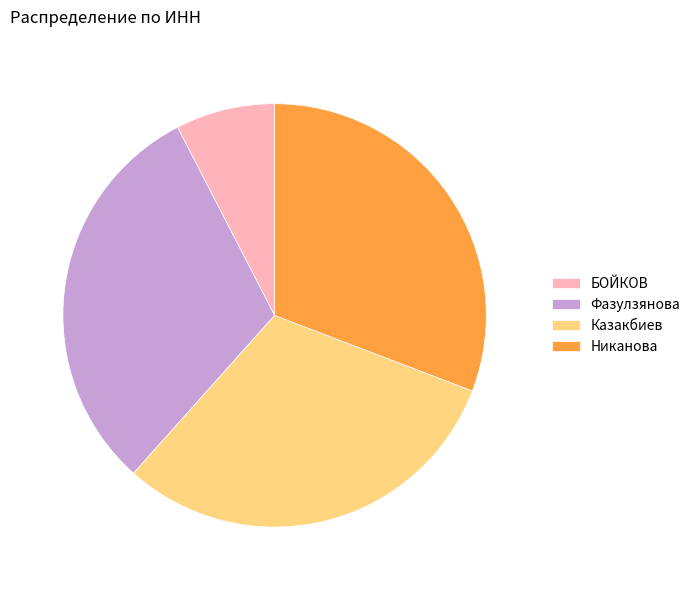

The БОЙКОВ slice represents 1% of the pie. True or false?

False